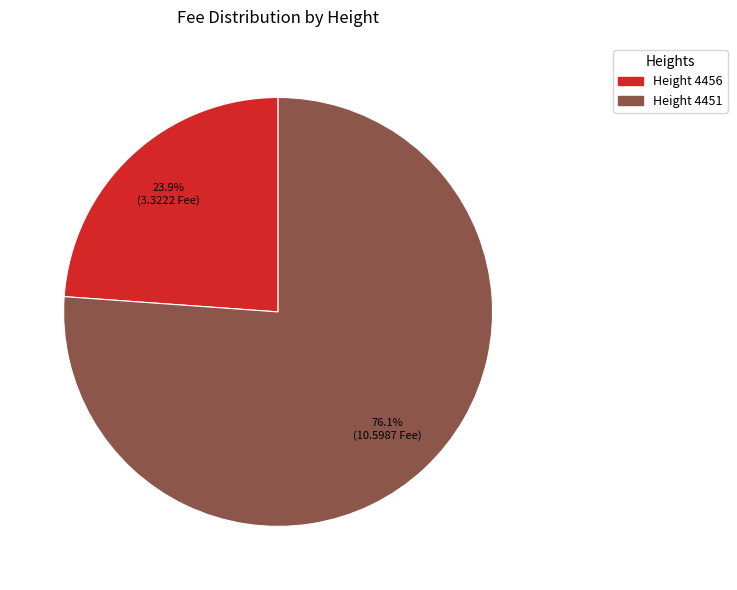

Is there a majority slice in this chart?

Yes